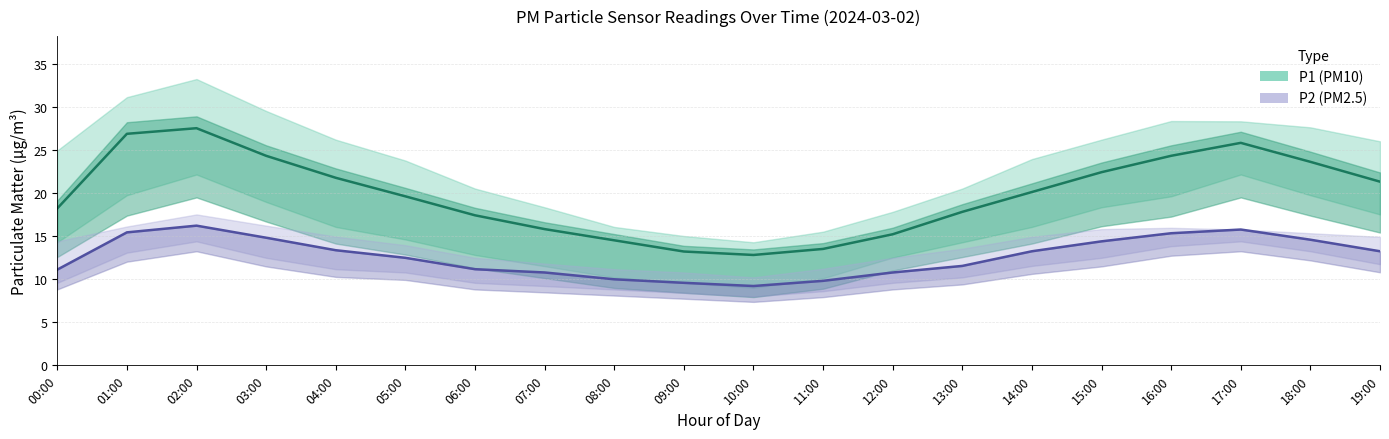

What is the label of the 17th point from the left?

16:00